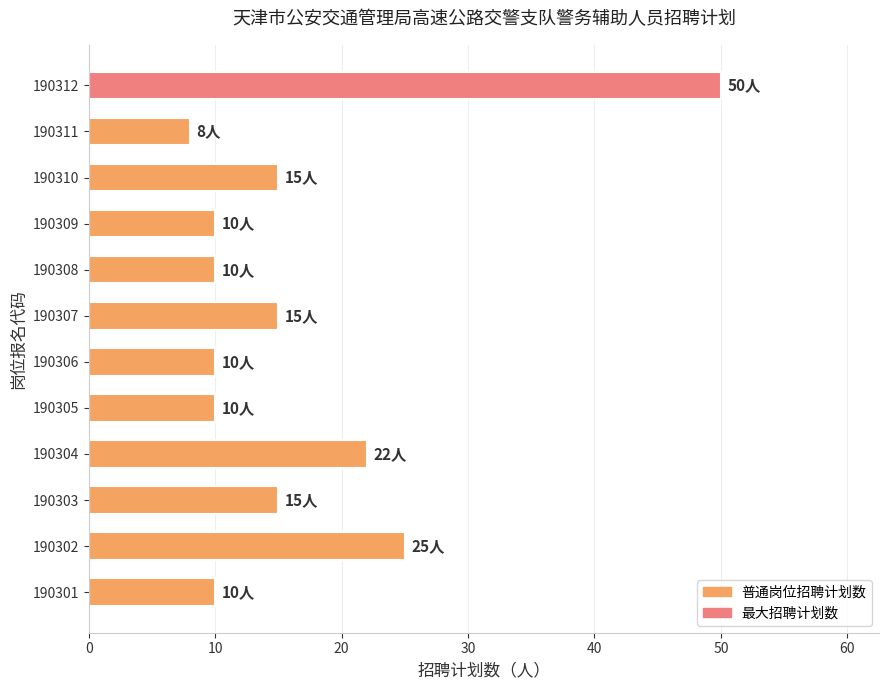

What is the change in value from 190307 to 190308?

-5